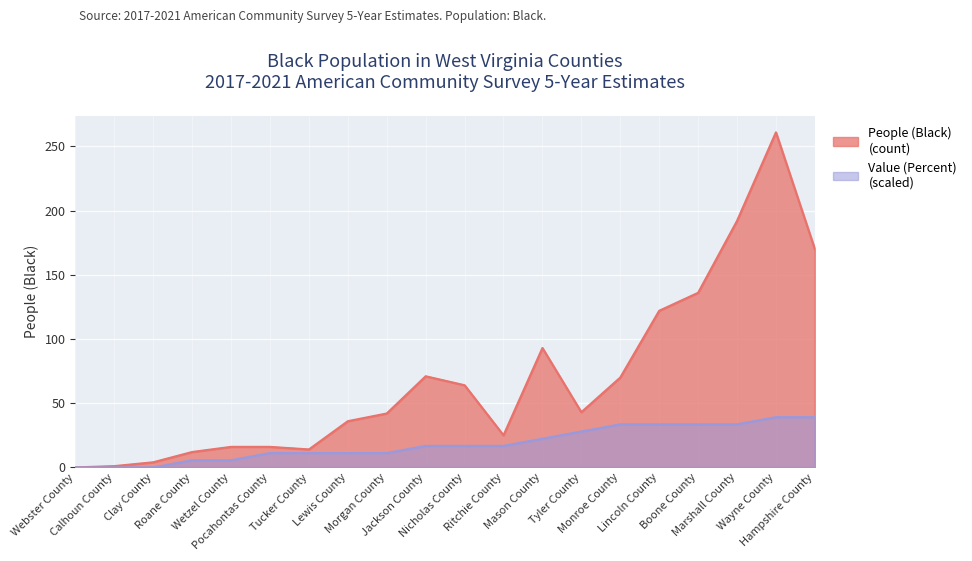

Rank the series by their maximum value, from highest to lowest.

People (Black), Value (Percent)